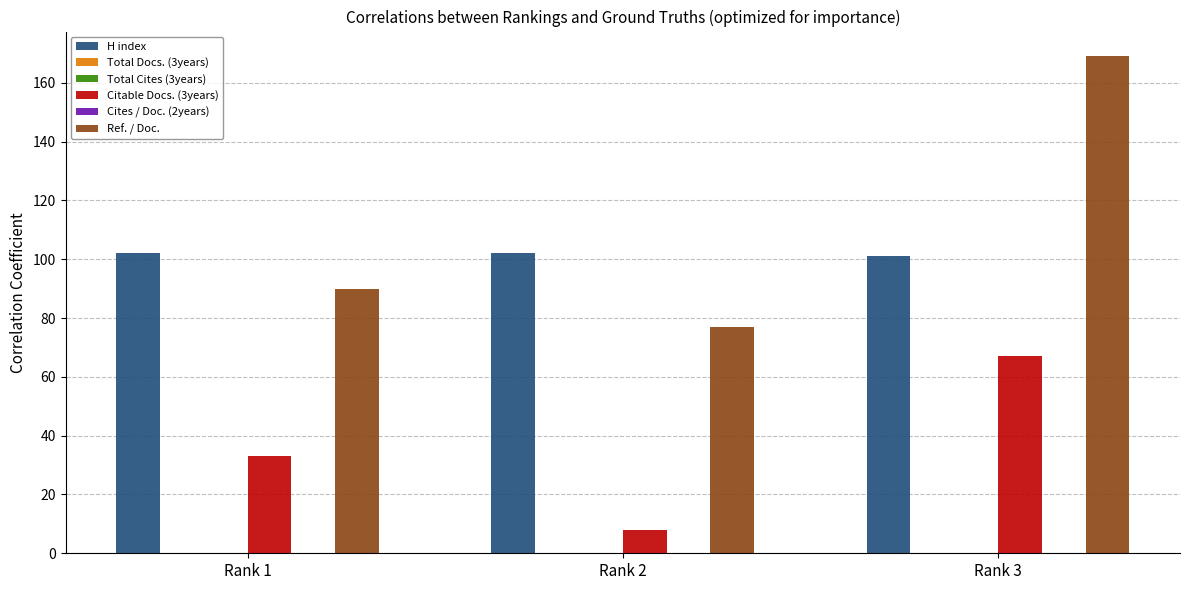

Reading right to left, extract all data points from this chart.

H index: 101	102	102
Total Docs. (3years): 0	0	0
Total Cites (3years): 0	0	0
Citable Docs. (3years): 67	8	33
Cites / Doc. (2years): 0	0	0
Ref. / Doc.: 169	77	90